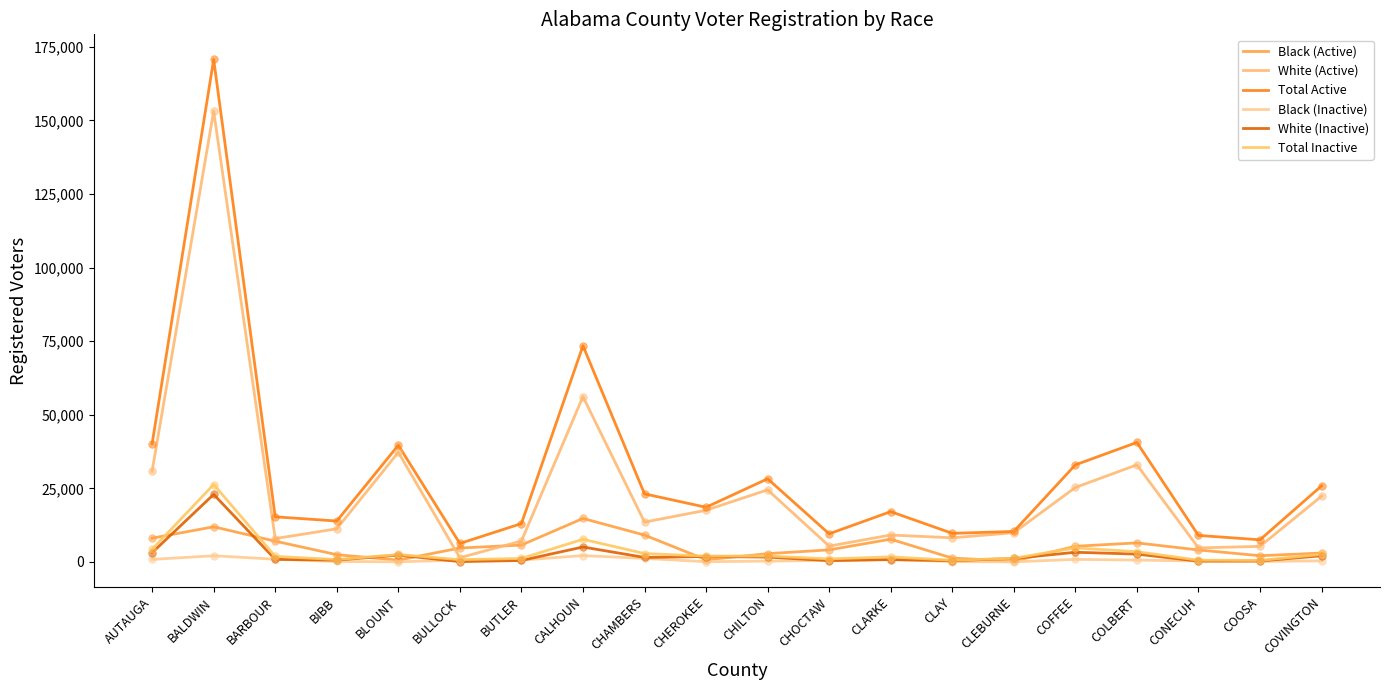

Is this an area chart (filled region under the line)?

No